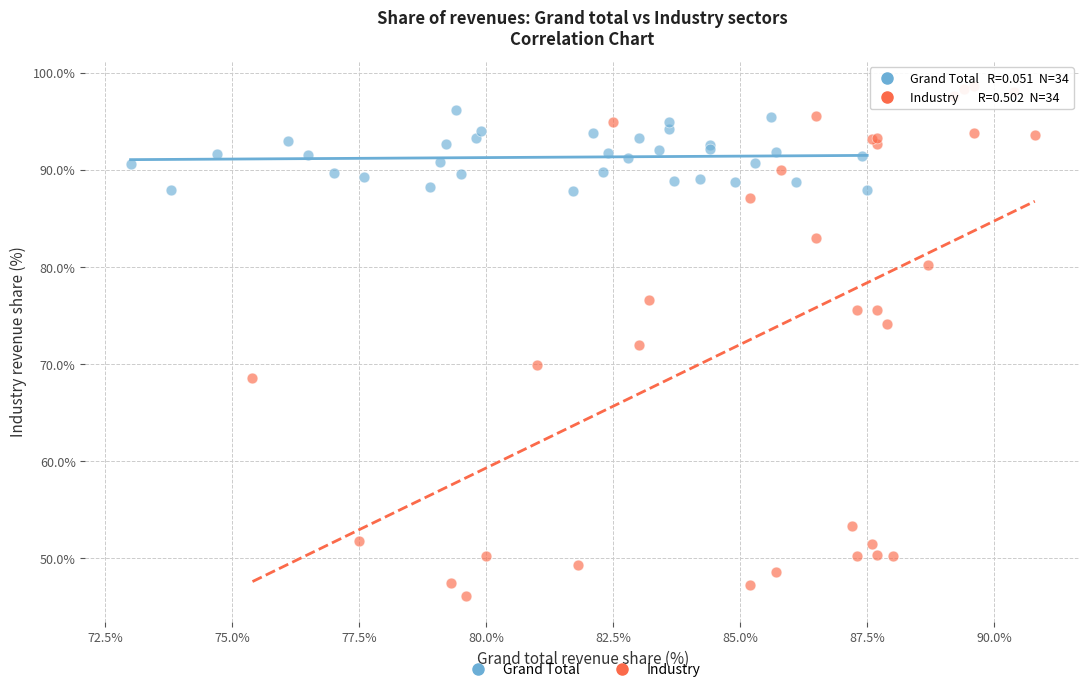

Which series has the widest spread of Y values?

Industry